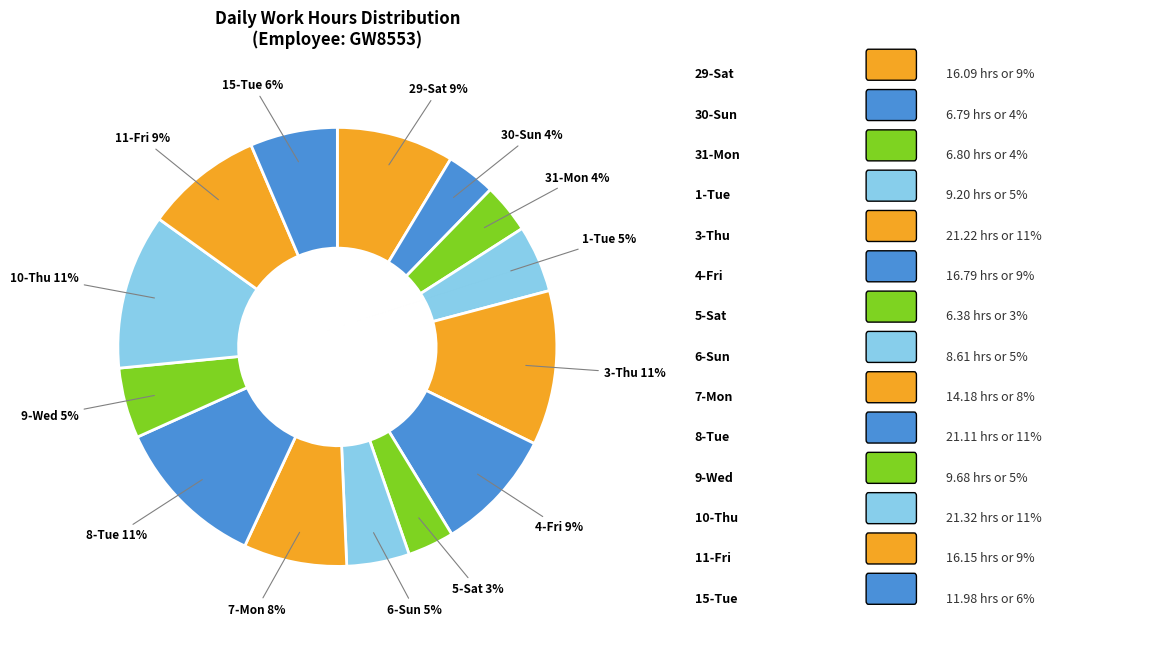

Is there any slice that represents more than half of the pie?

No